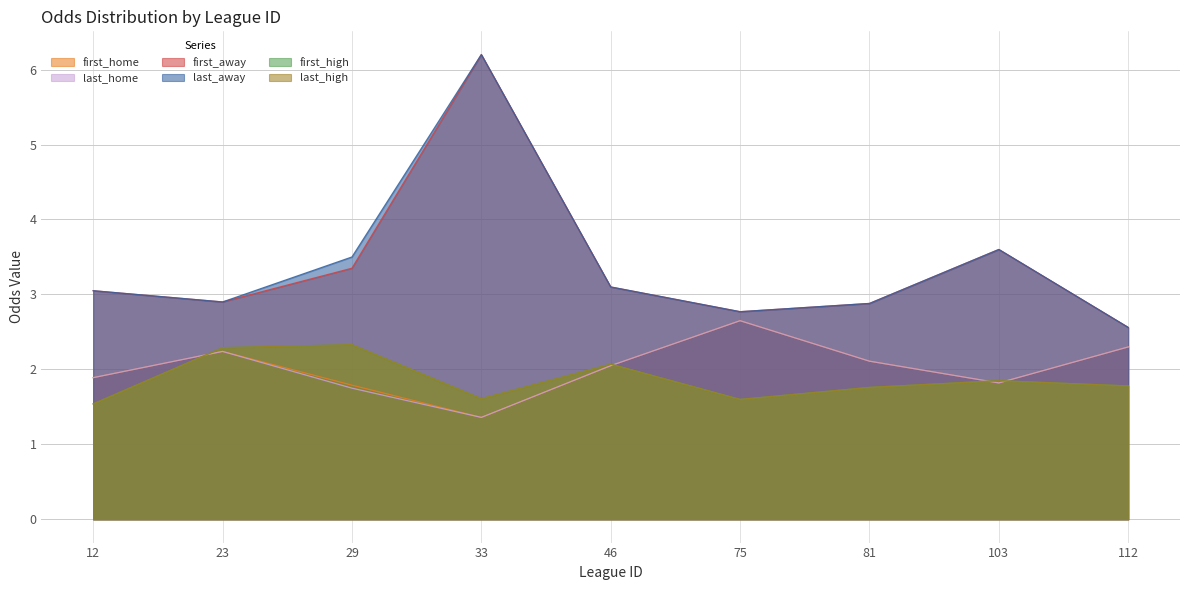

At which category is the sum across all series the highest?

33